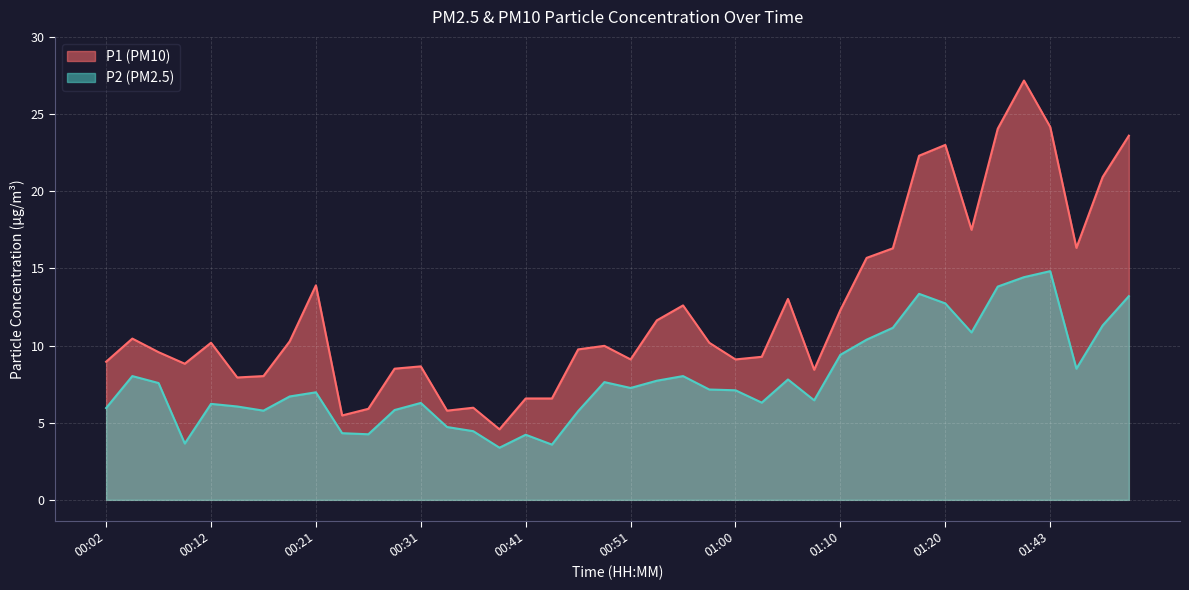

Which series has the largest range (max minus min)?

P1